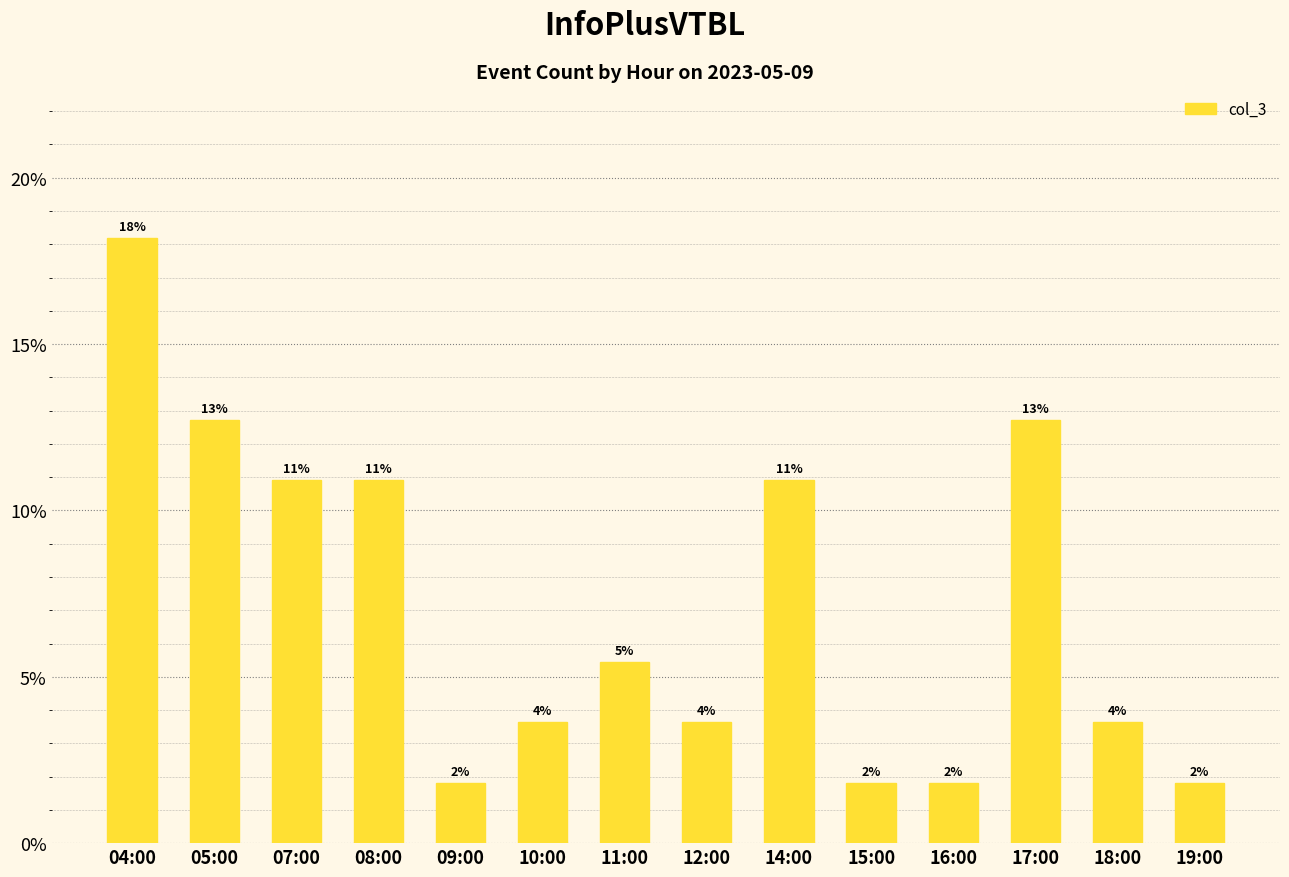

Does the chart contain any negative values?

No